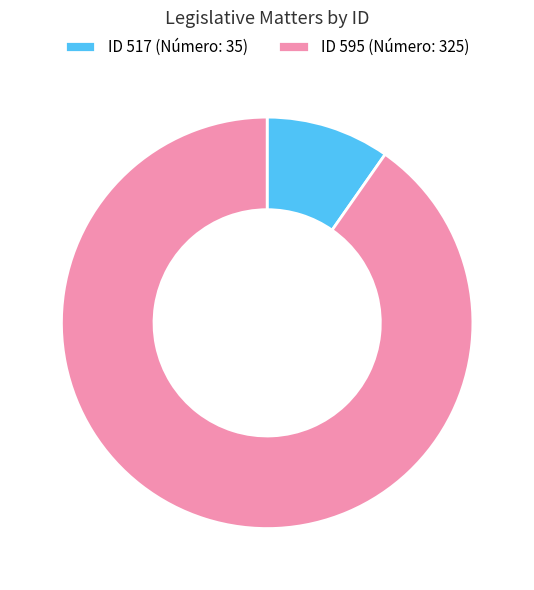

Which slice is the smallest?

ID 517 (Número: 35)